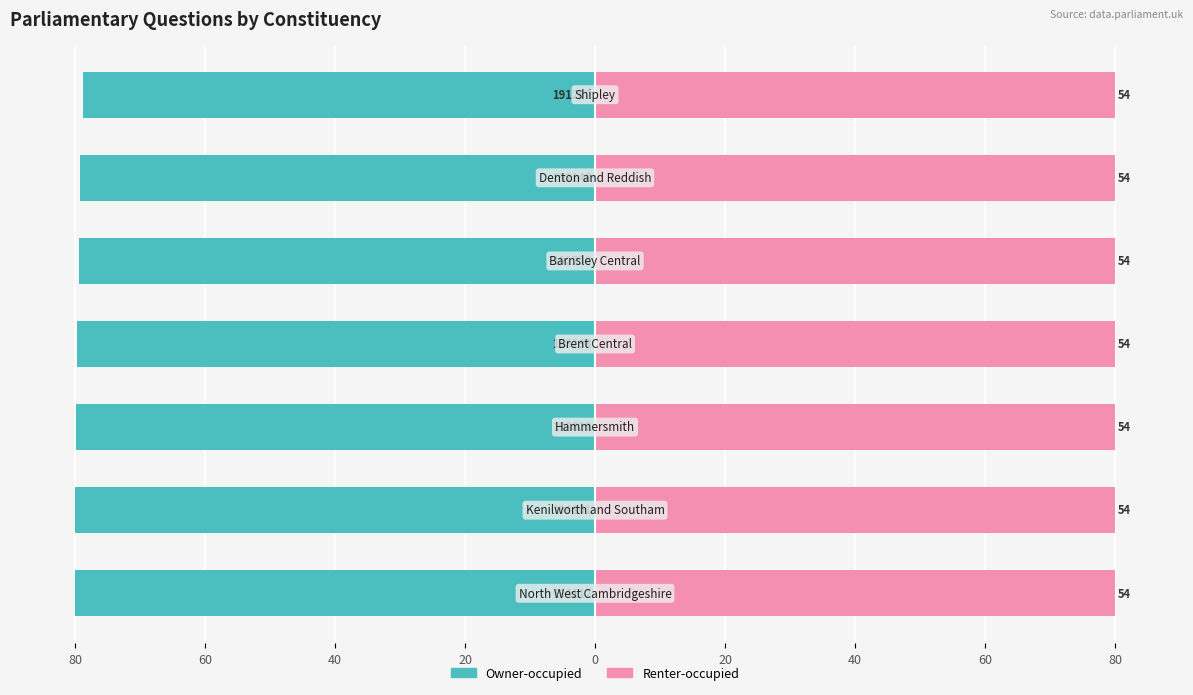

Rank the series by their maximum value, from highest to lowest.

Renter-occupied, Owner-occupied